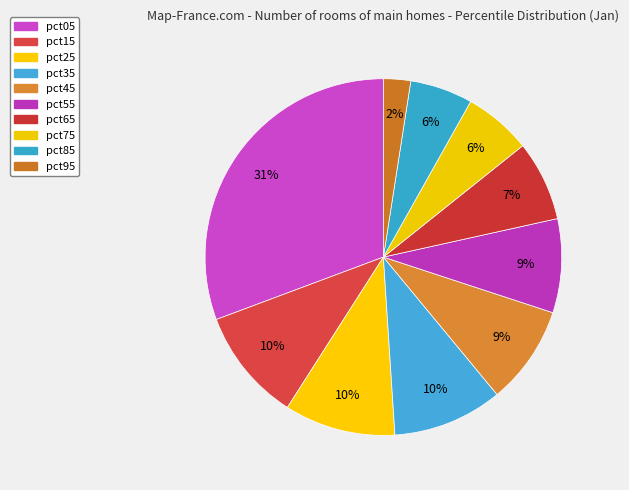

To the nearest percent, what is the difference between the largest and smallest slice percentages?

28%